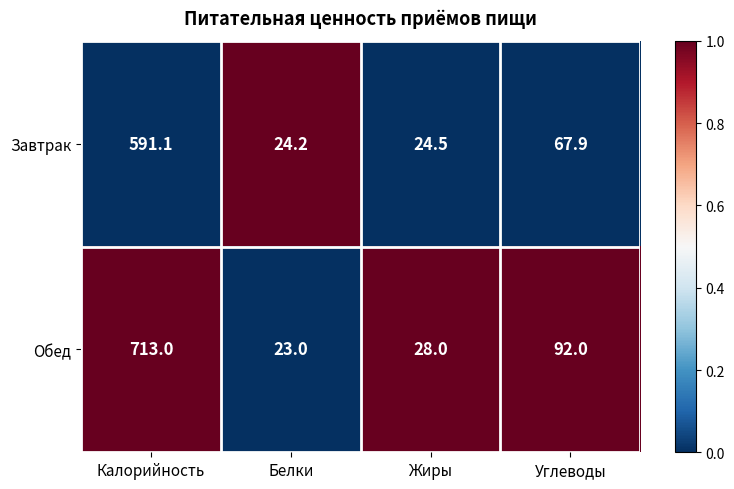

At which category is the sum across all series the highest?

Калорийность